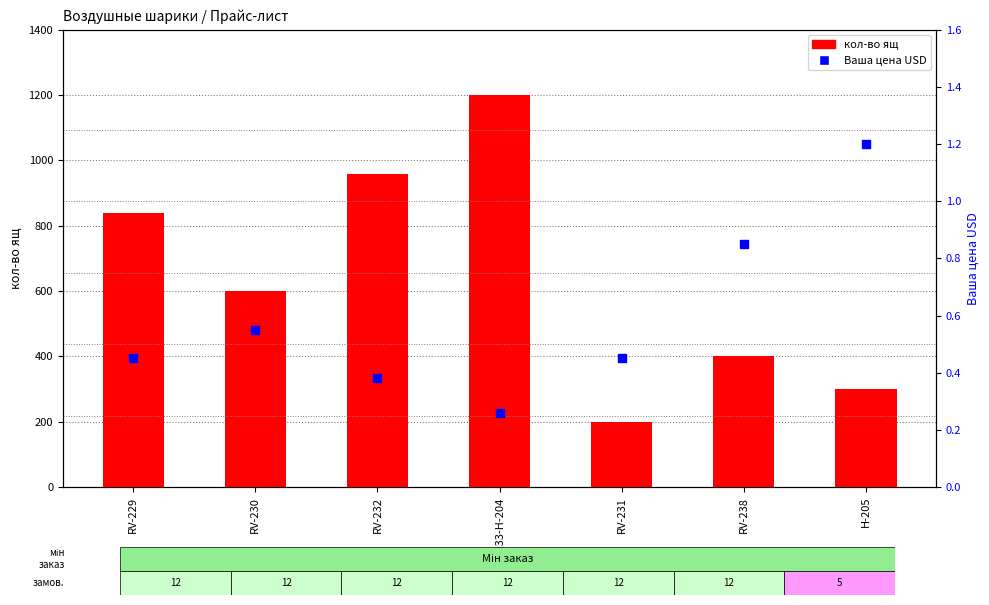

Which series has the widest spread of Y values?

кол-во ящ